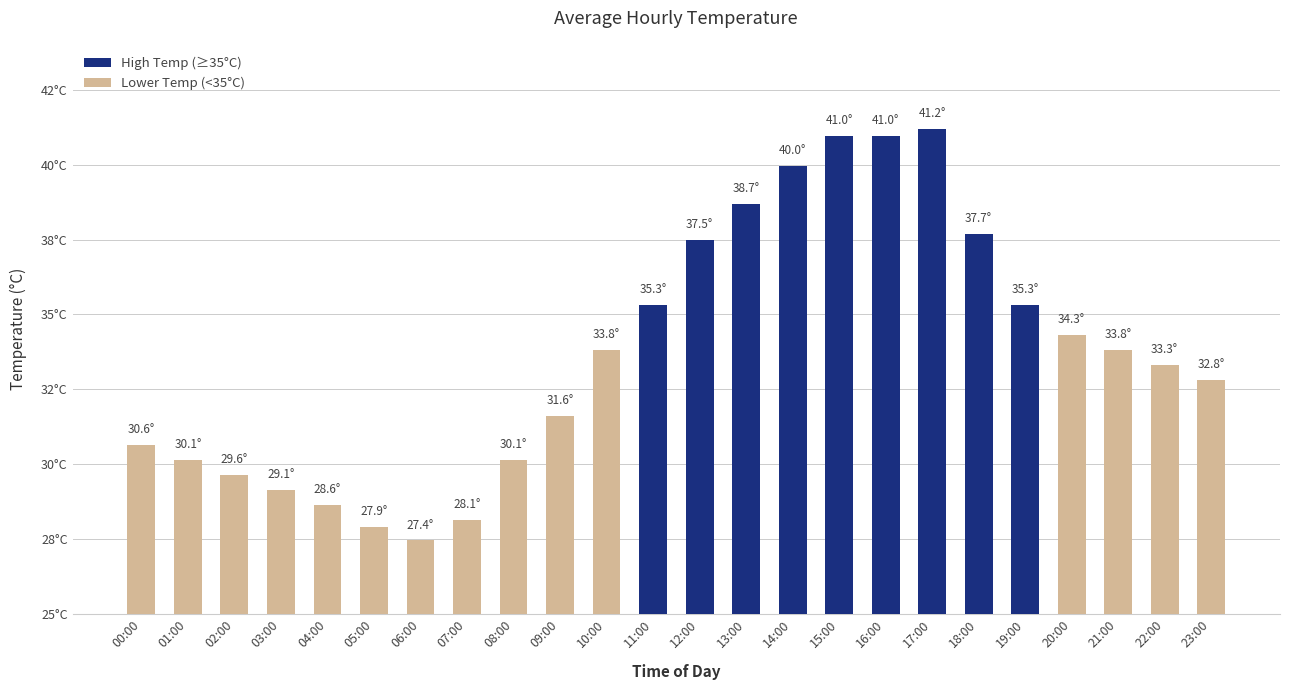

What is the difference between the maximum and minimum values?

13.8